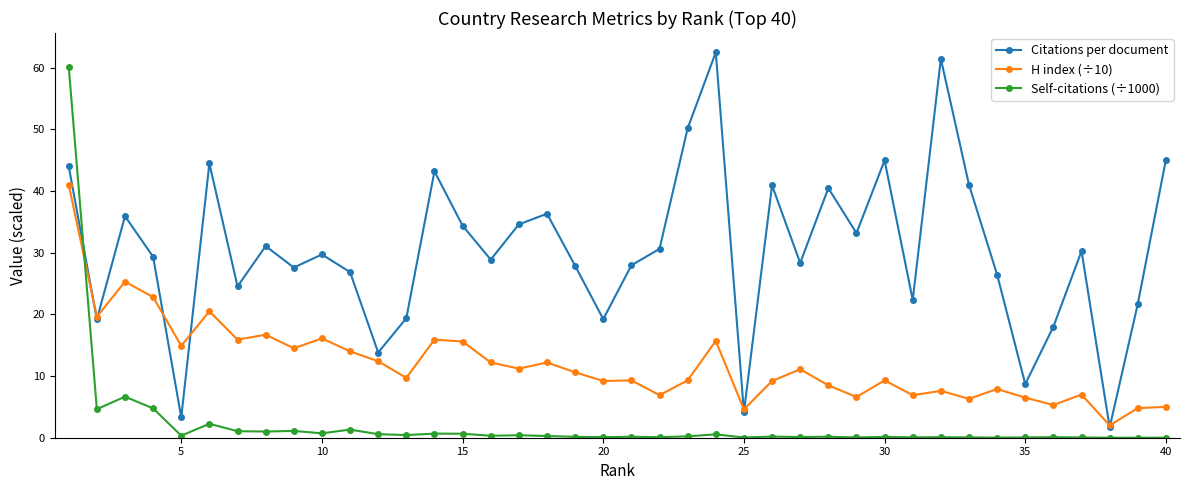

What is the value of the H index (÷10) point at the 1st from the left?

41.0